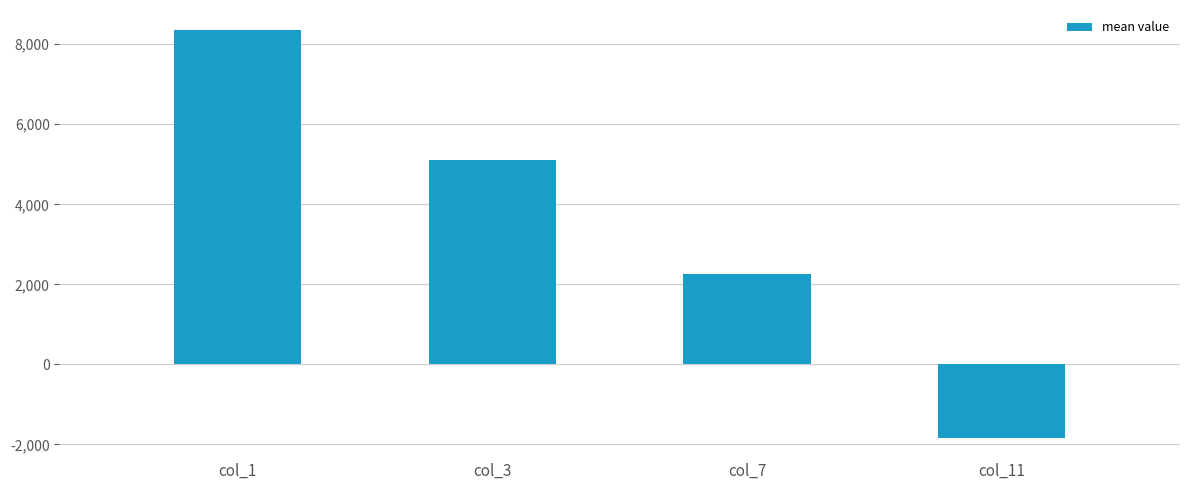

Between col_3 and col_7, which is larger?

col_3